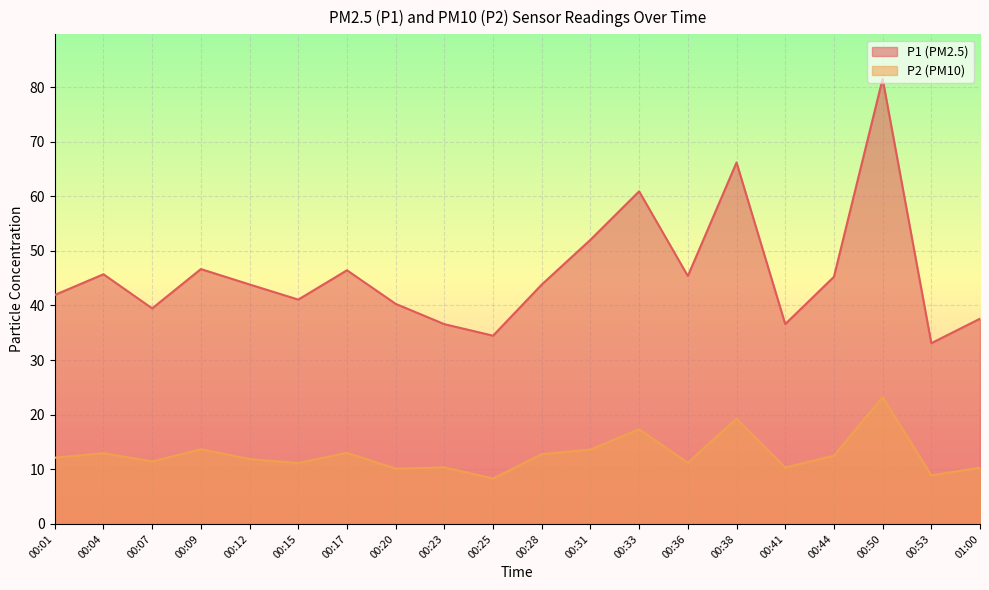

What is the value of the P1 point at the 16th from the left?

36.6